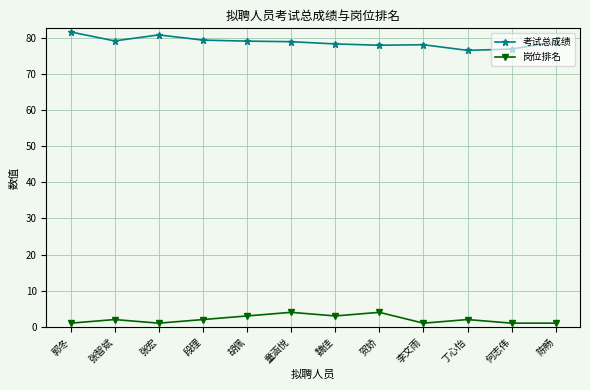

True or false: 岗位排名 and 考试总成绩 cross at least once.

False